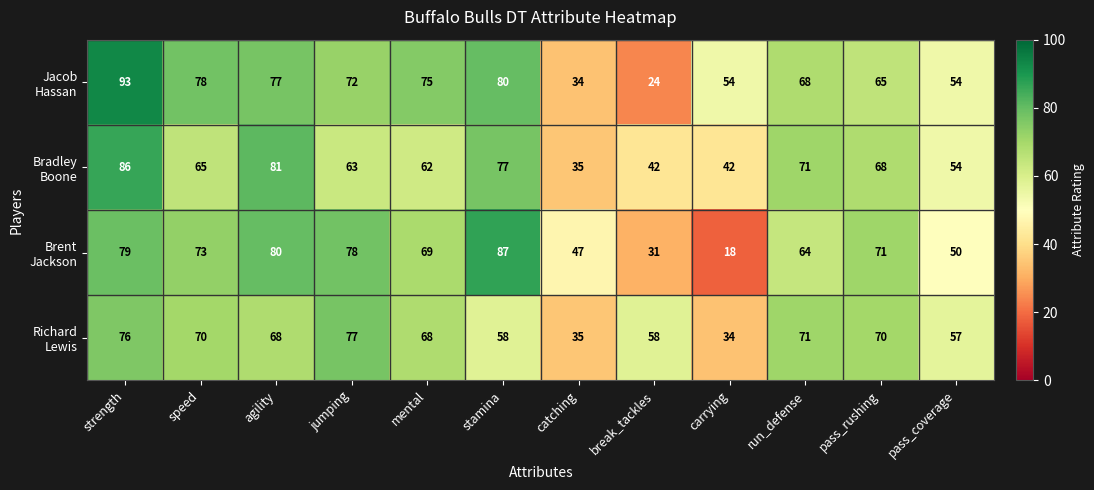

What is the difference between the highest and lowest values at mental?

13